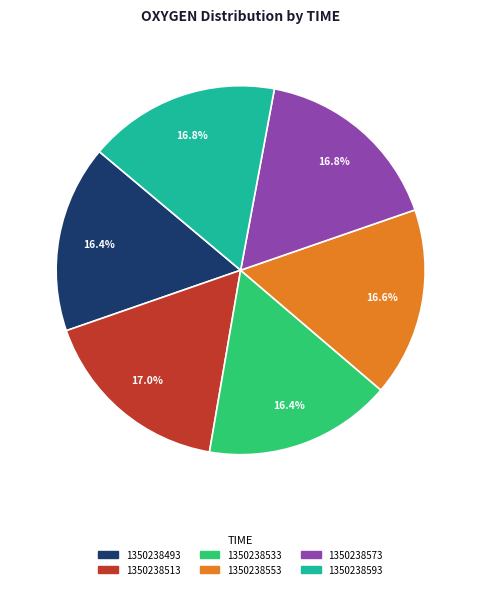

Does 1350238573 represent more than half of the total?

No